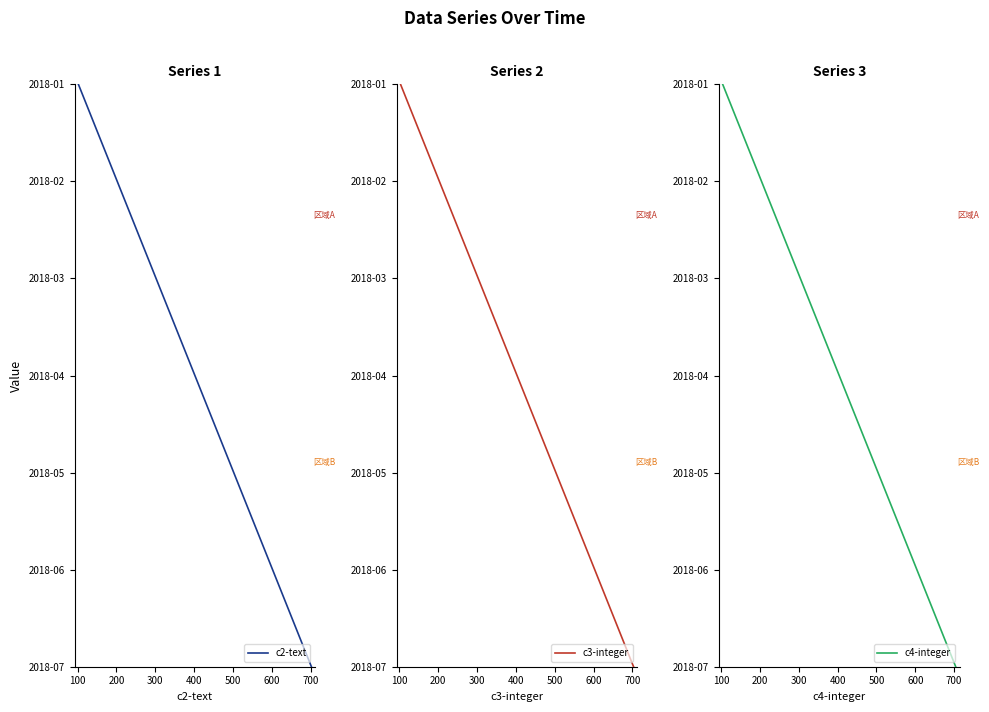

How many lines are shown in the chart?

3